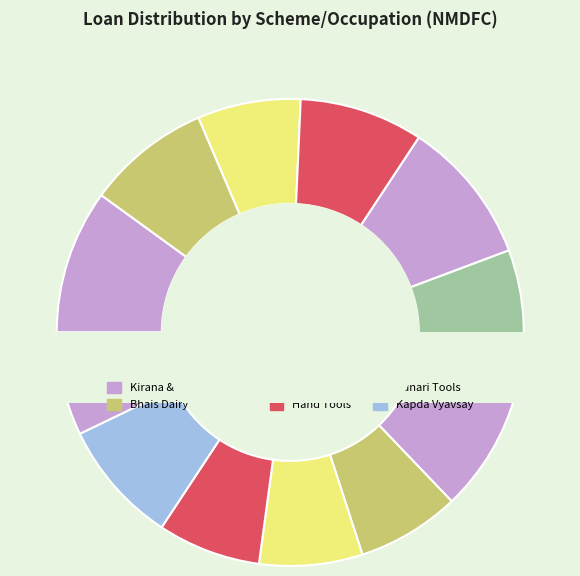

Count the number of slices in the pie.

12